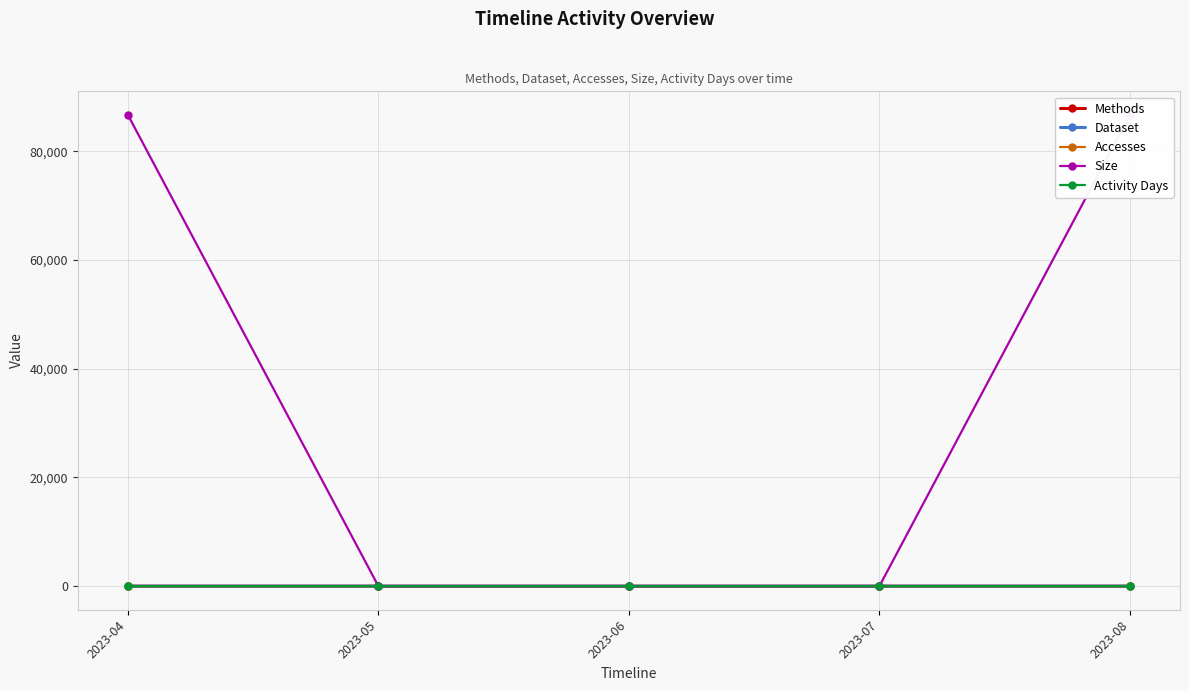

What is the difference between the maximum and second lowest values in the Accesses series?

2